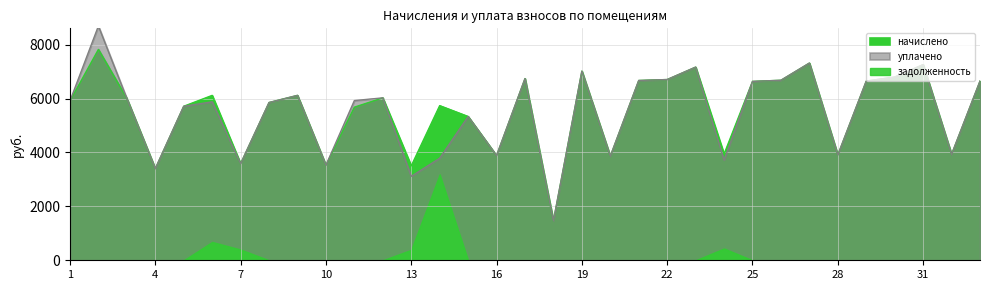

What is the minimum value for начислено?

1459.2